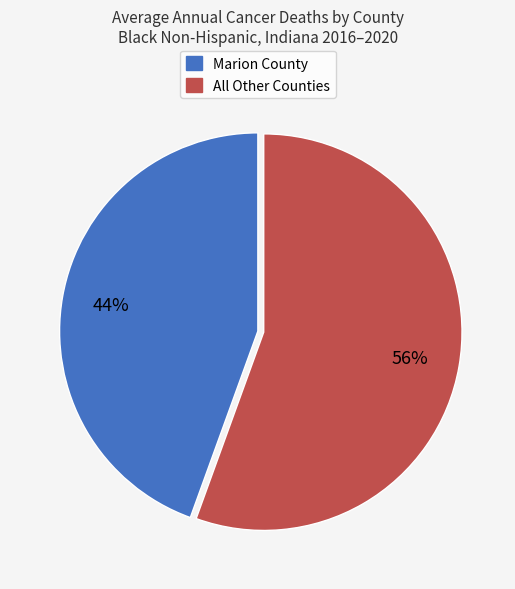

To the nearest percent, what is the average slice percentage?

50%